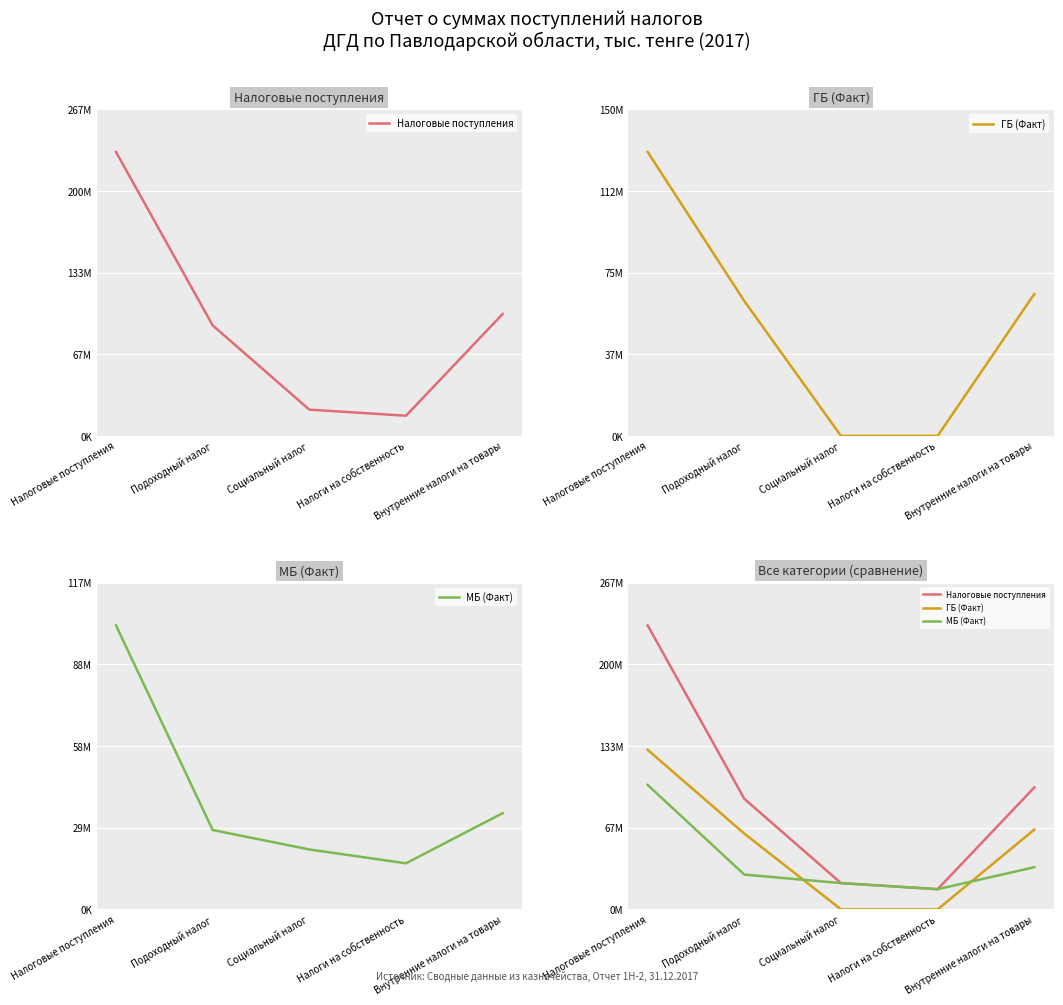

How many lines are shown in the chart?

3